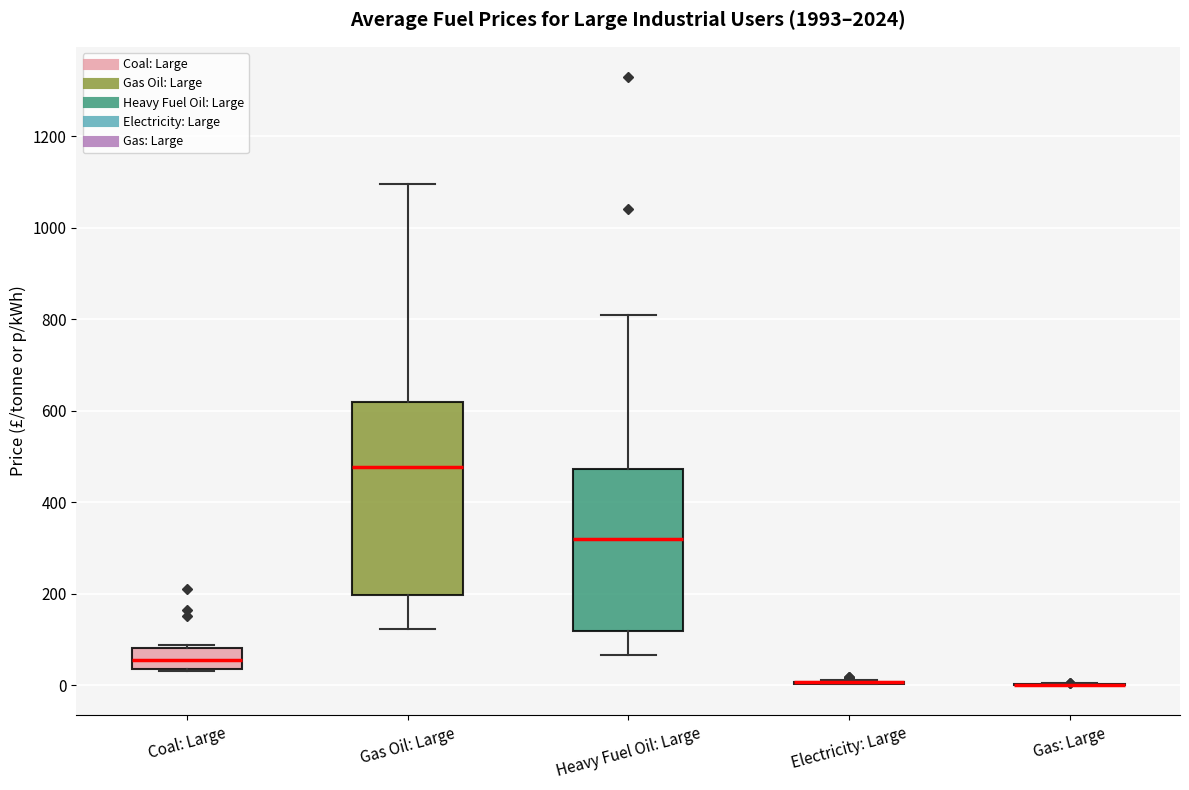

Where is the lower edge of the box for Heavy Fuel Oil: Large on the y-axis? The values are not printed on the chart, so give them approximately, as read against the axis.

120